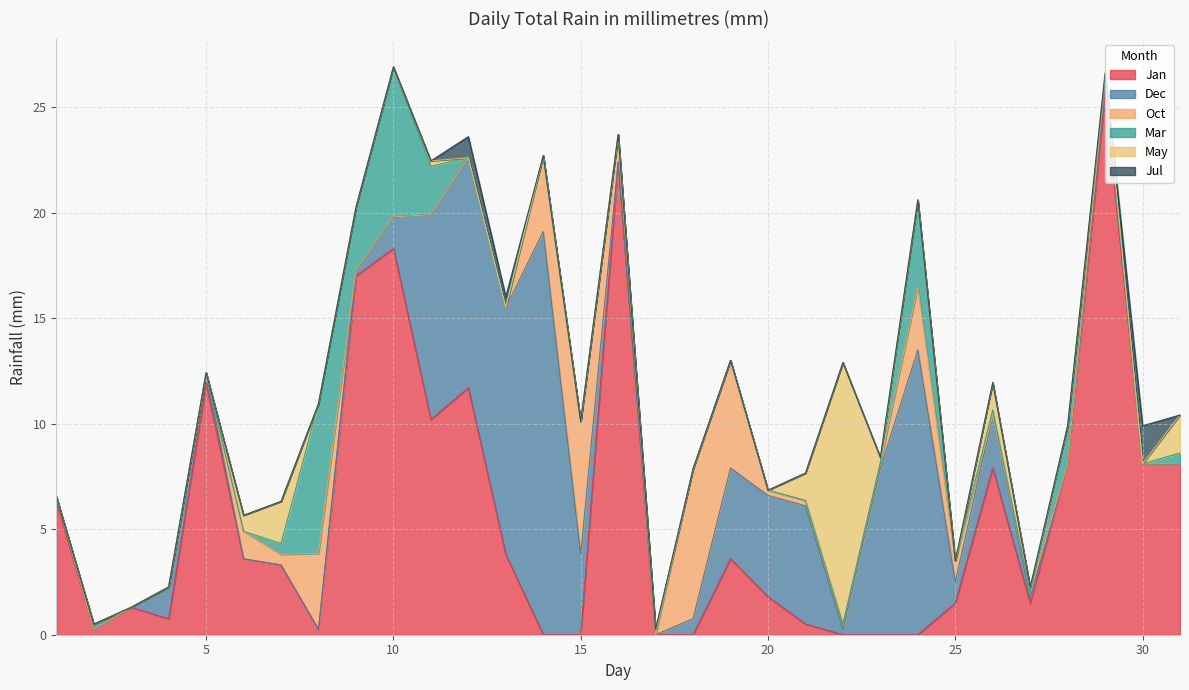

What is the difference between the Dec values at 13 and 6?

11.7